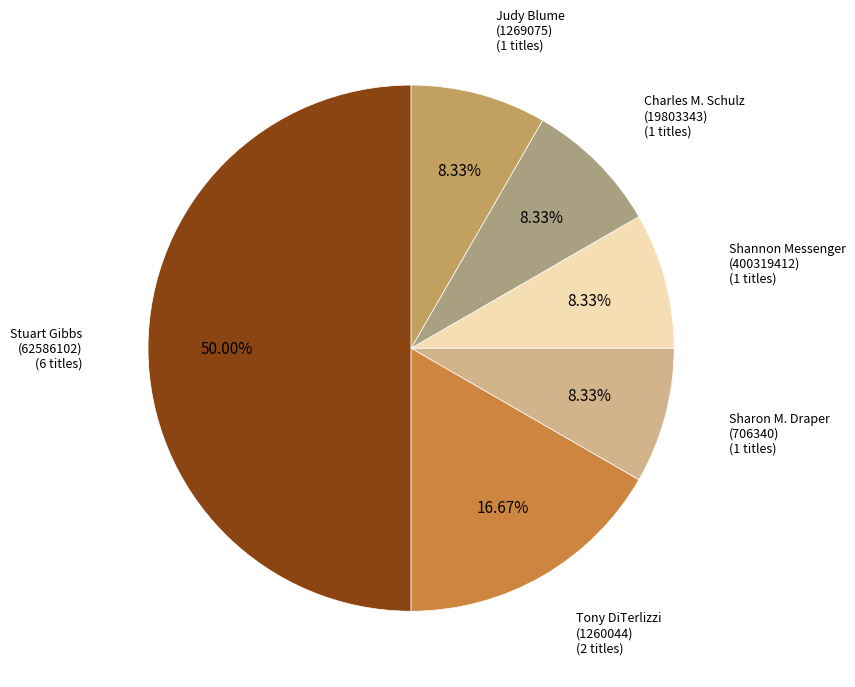

Is Tony DiTerlizzi (1260044) the majority of the pie?

No